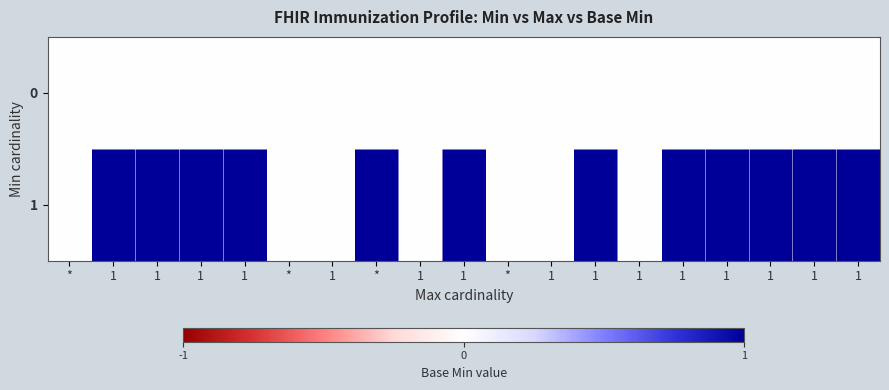

Reading right to left, list all the values displayed in this chart.

0: 1=0	1=0	1=0	1=0	1=0	1=0	1=0	1=0	*=0	1=0	1=0	*=0	1=0	*=0	1=0	1=0	1=0	1=0	*=0
1: 1=1	1=1	1=1	1=1	1=1	1=0	1=1	1=0	*=0	1=1	1=0	*=1	1=0	*=0	1=1	1=1	1=1	1=1	*=0